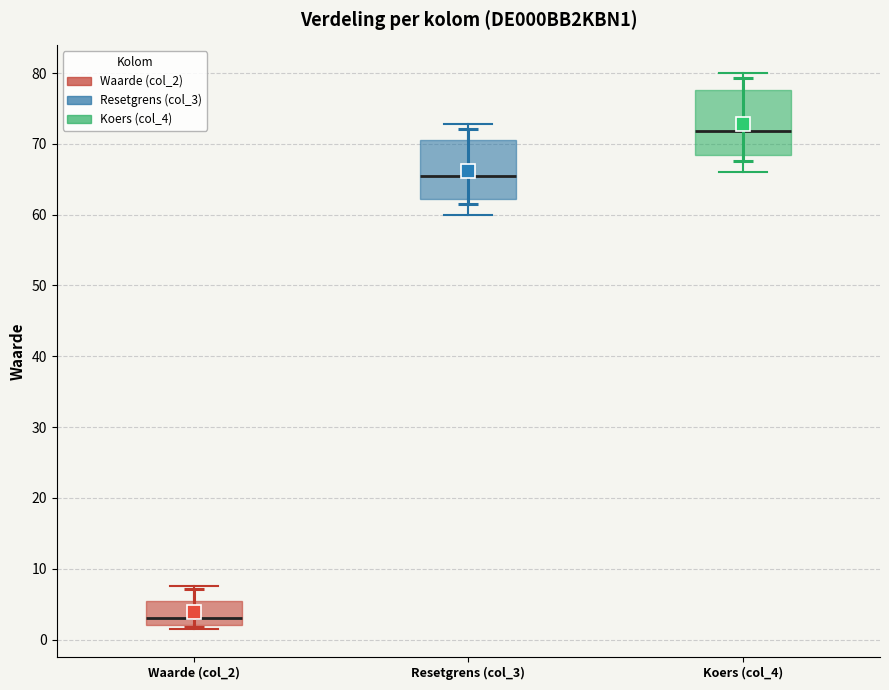

Reading left to right, transcribe this box plot: for each box, give where its median line is, the range the box spans, and where its two whiskers end, as read against the y-axis. The values are not printed on the chart, so give them approximately, as read against the axis.

Waarde (col_2): median 3, box 2 to 5, whiskers 1 to 8
Resetgrens (col_3): median 65, box 62 to 71, whiskers 60 to 73
Koers (col_4): median 72, box 68 to 78, whiskers 66 to 80